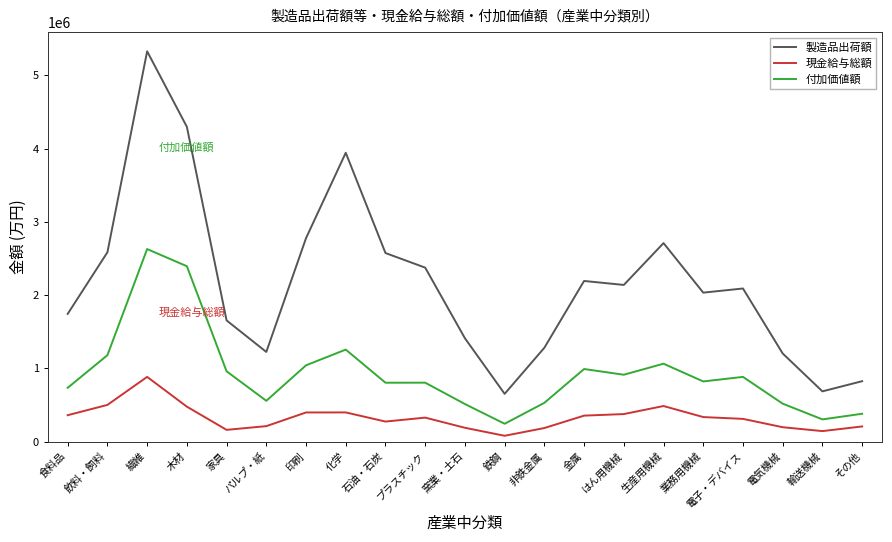

What is the difference between the 製造品出荷額 values at 生産用機械 and 業務用機械?

675583